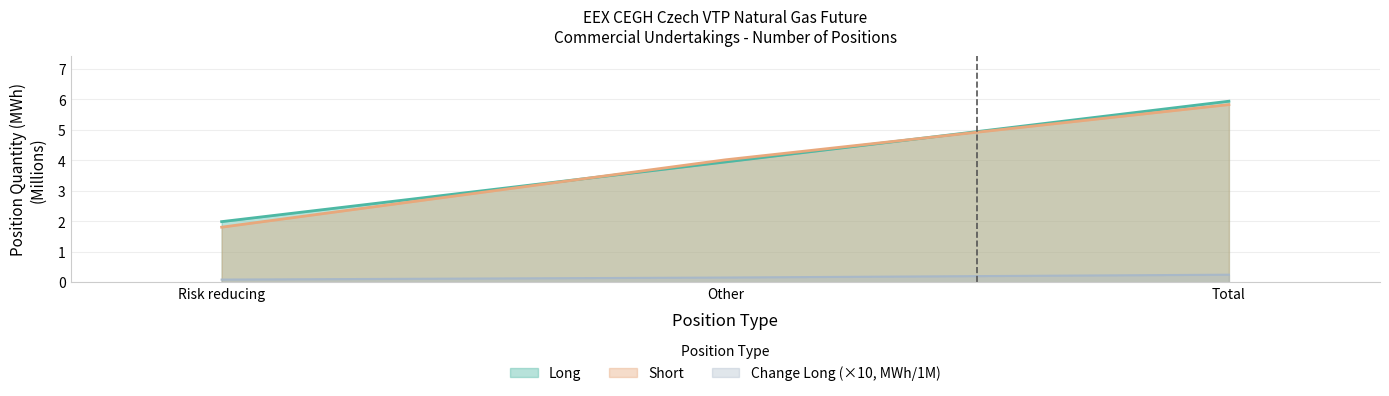

What position from the left is Risk reducing?

1